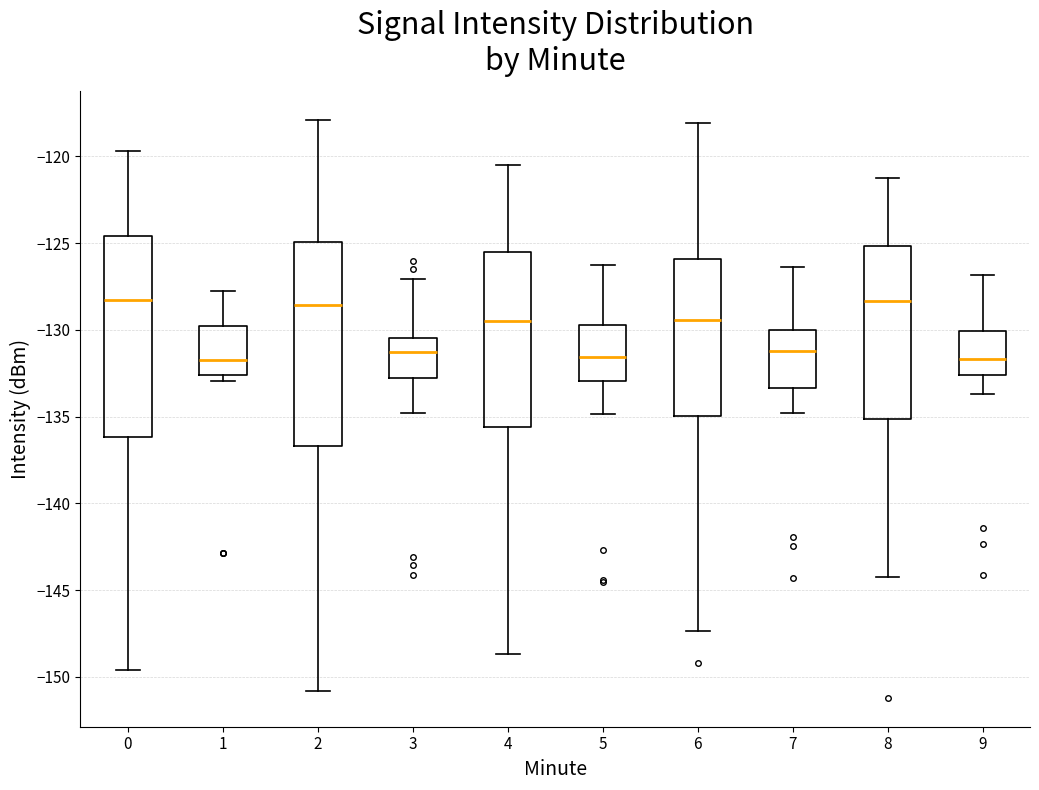

Where does the upper whisker of the box at x = 1 end on the y-axis? The values are not printed on the chart, so give them approximately, as read against the axis.

-127.5